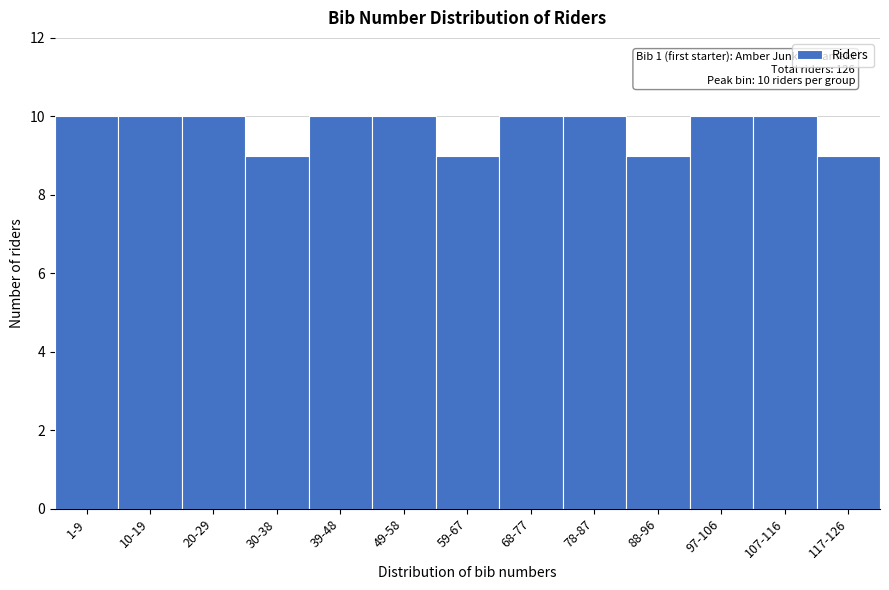

Reading left to right, transcribe all the data shown in this chart.

10	10	10	9	10	10	9	10	10	9	10	10	9